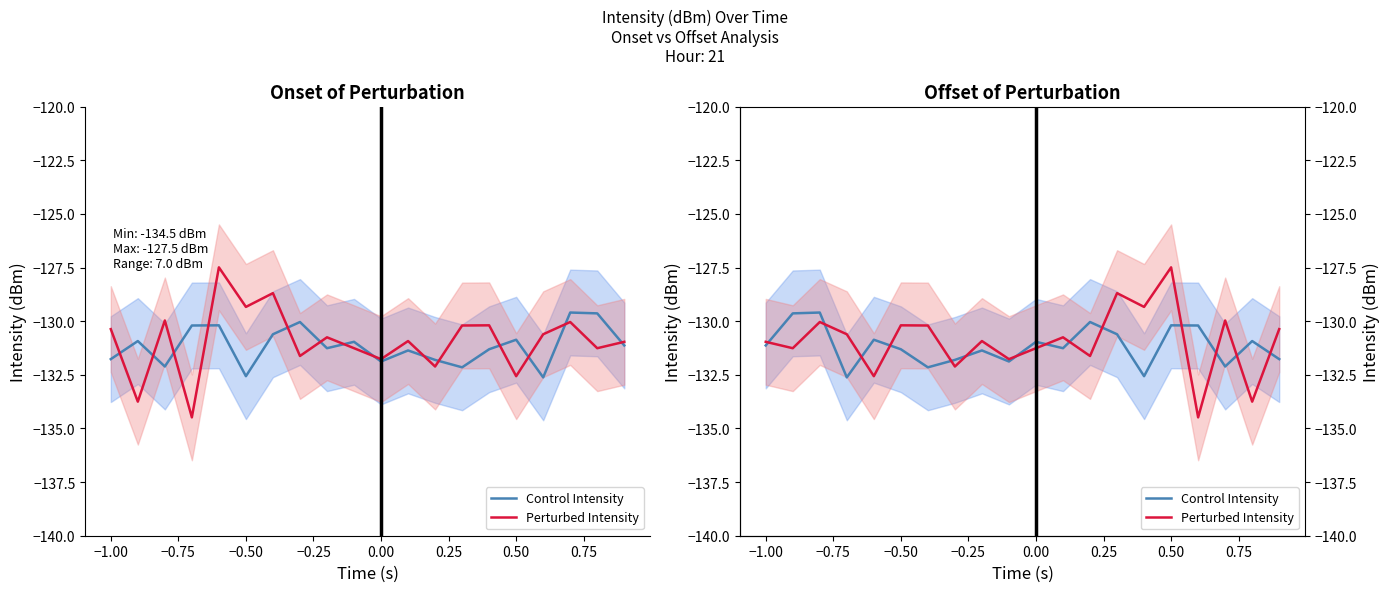

At which category is the sum across all series the highest?

0.50